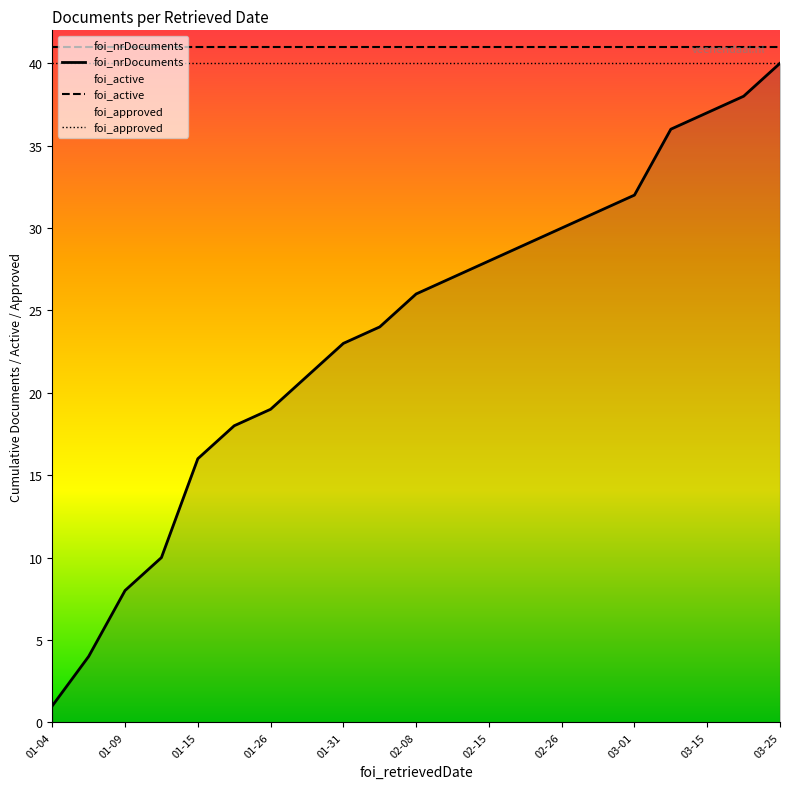

True or false: foi_active and foi_approved cross at least once.

False